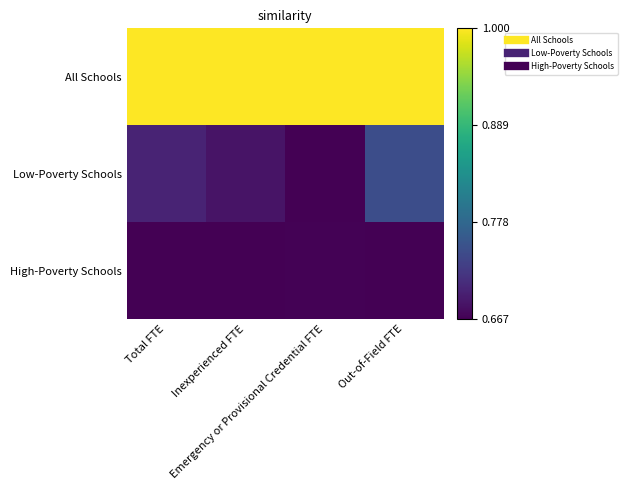

What is the difference between the highest and lowest values at Out-of-Field FTE?

1.0